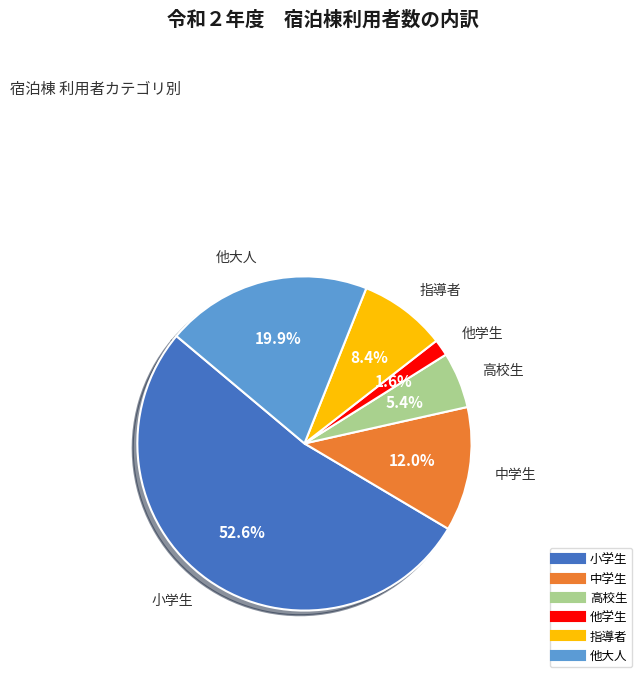

Between 高校生 and 他学生, which is larger?

高校生